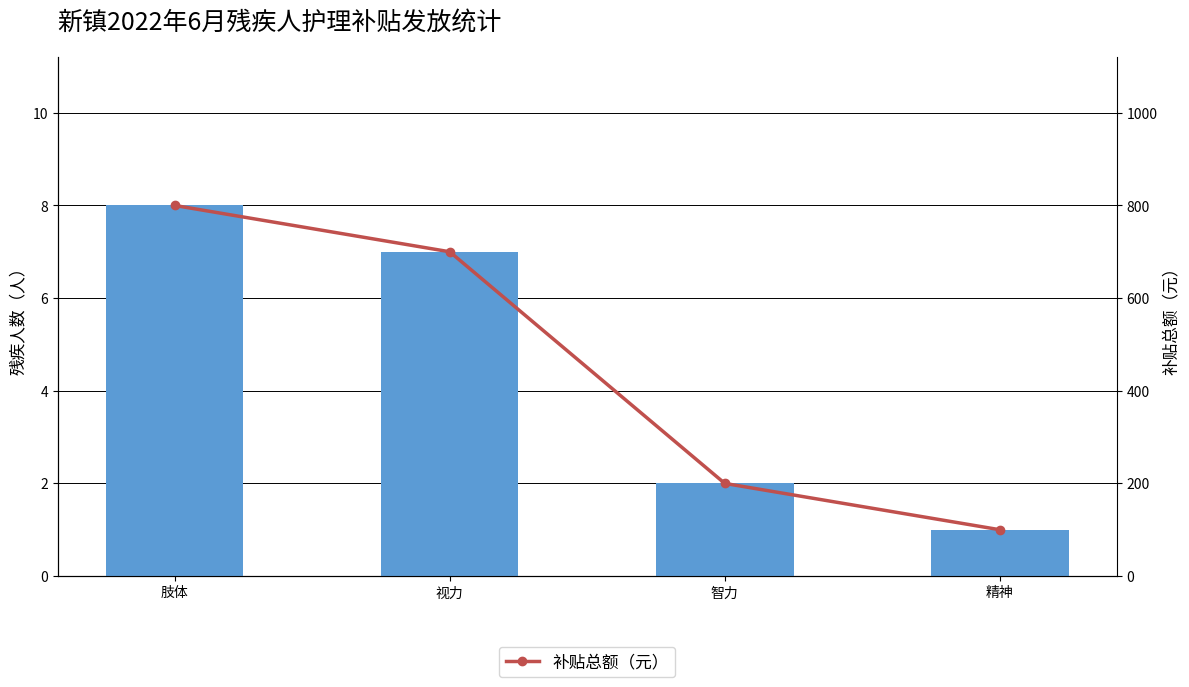

At 精神, list the series in order from largest to smallest.

补贴总额（元）, 残疾人数（人）